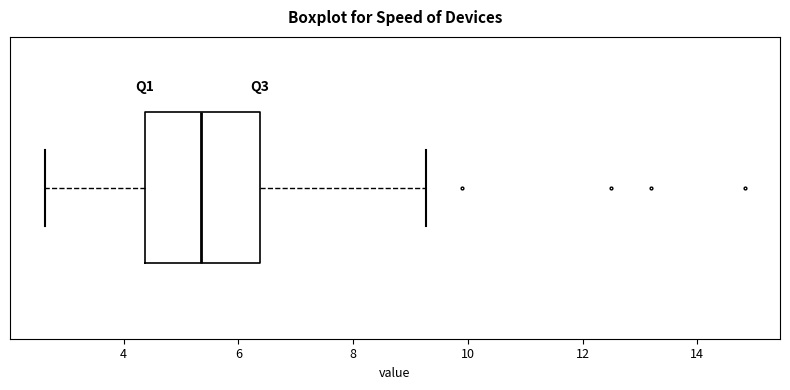

Read this box plot against the x-axis: the position of the median line, the range covered by the box, and the ends of both whiskers. The values are not printed on the chart, so give them approximately, as read against the axis.

median 5.4, box 4.4 to 6.4, whiskers 2.6 to 9.2